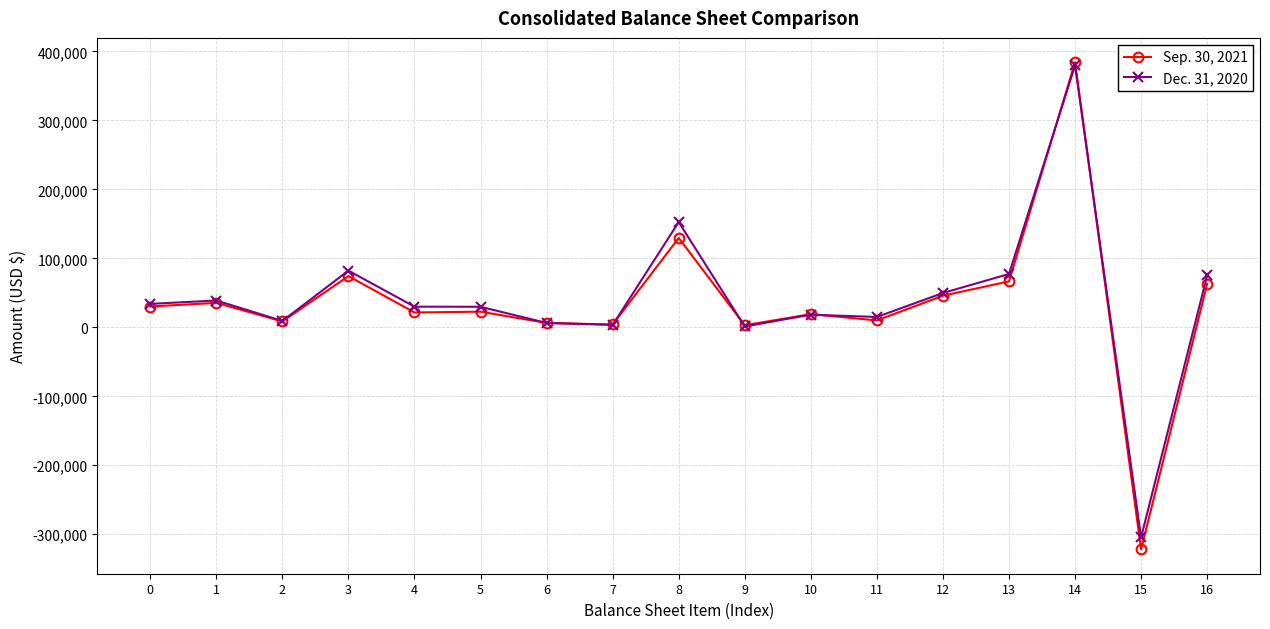

How many series are shown in this chart?

2